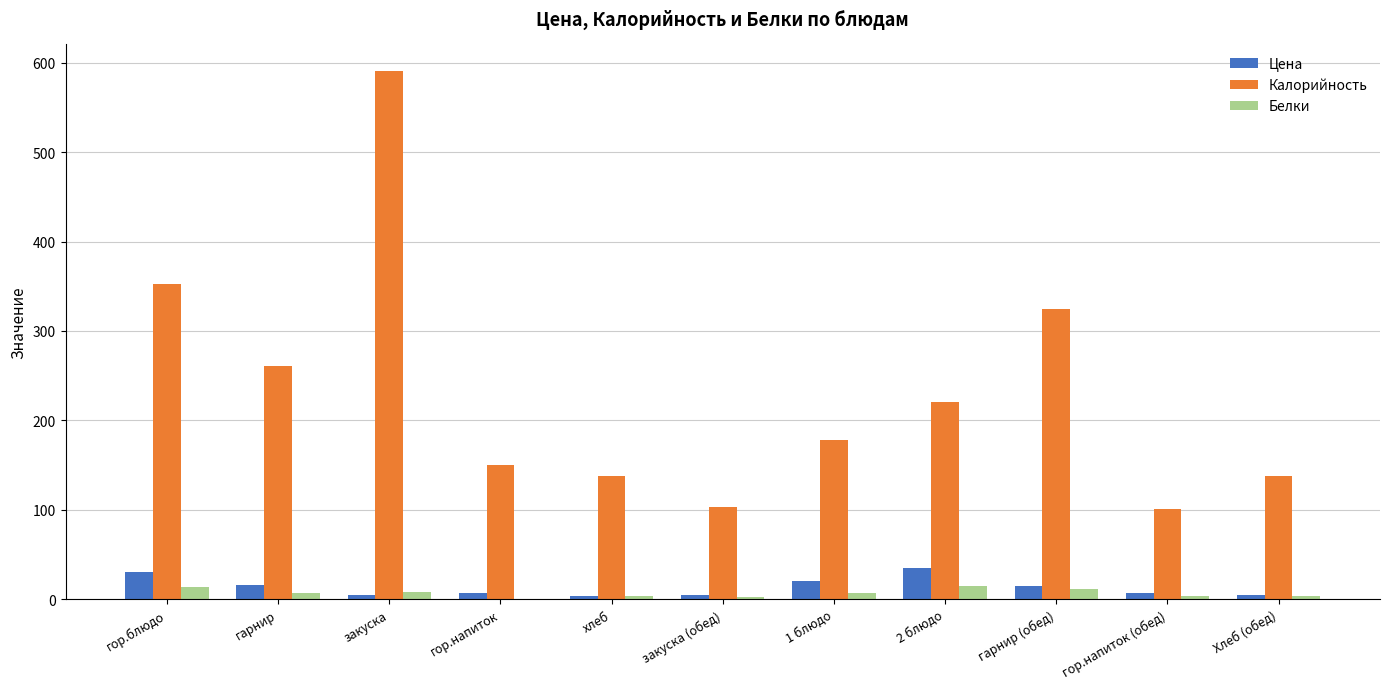

What is the sum of all Белки values?

75.0